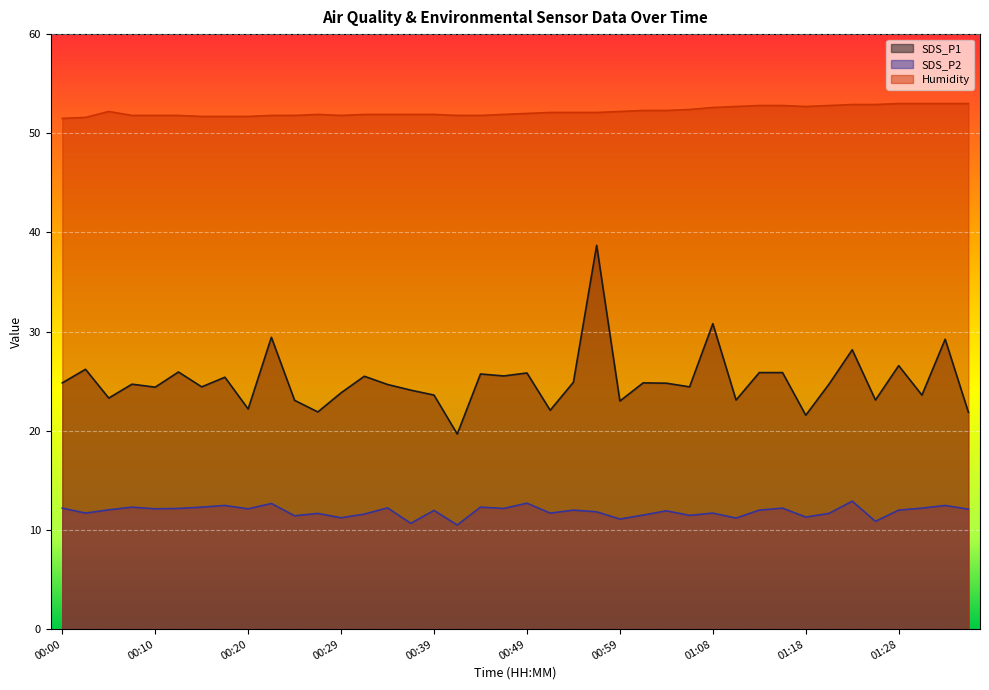

How many values in the SDS_P1 series are below 24?

14